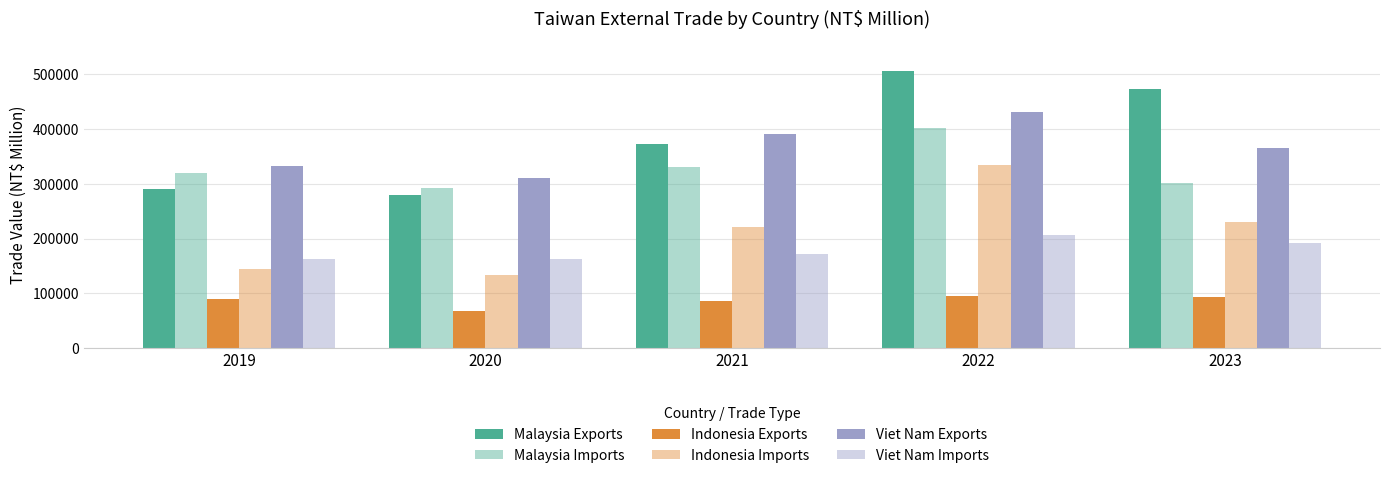

What is the difference between the maximum and minimum values in the Viet Nam Imports series?

44288